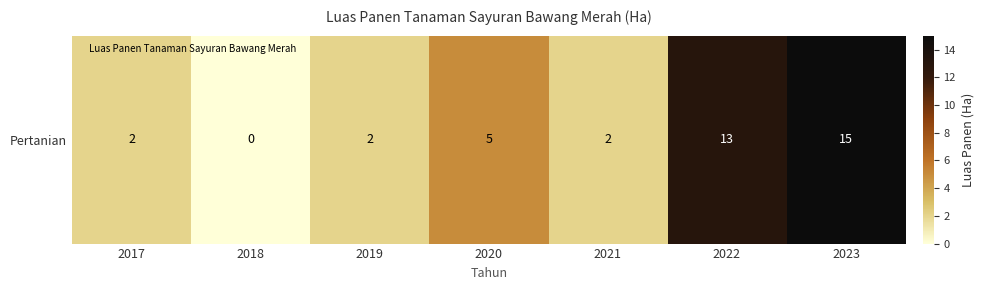

What is the maximum value shown in the chart?

15